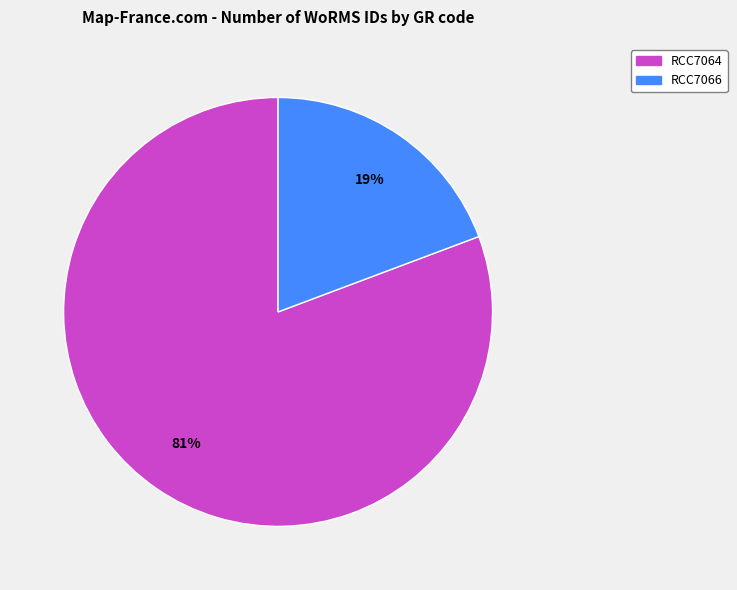

Which has a higher value, RCC7066 or RCC7064?

RCC7064